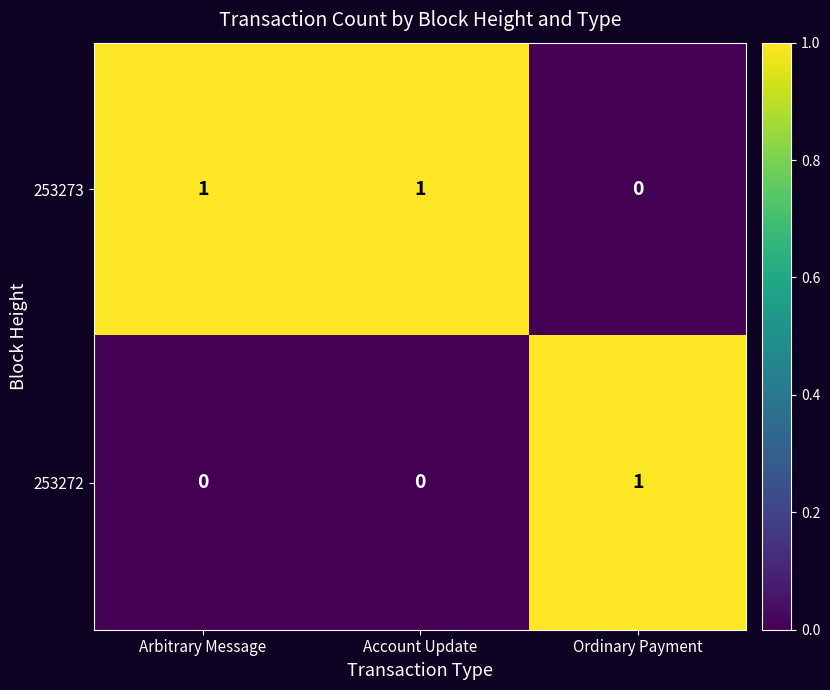

At which label does 253273 reach its minimum?

Ordinary Payment